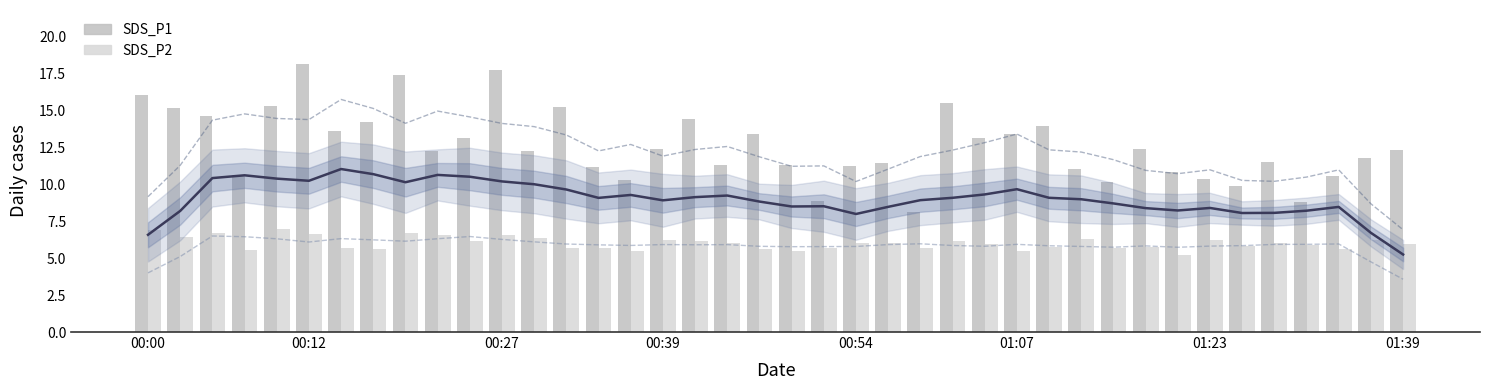

Reading right to left, transcribe all the data shown in this chart.

SDS_P1: 12.3	11.8	10.5	8.8	11.5	9.9	10.3	10.8	12.3	10.2	11.0	13.9	13.4	13.1	15.5	8.1	11.4	11.2	8.8	11.3	13.4	11.3	14.4	12.3	10.3	11.2	15.2	12.2	17.7	13.1	12.2	17.4	14.2	13.6	18.1	15.3	10.6	14.6	15.2	16.0
SDS_P2: 6.0	6.2	5.6	5.9	6.0	5.8	6.2	5.2	5.7	5.7	6.3	5.8	5.5	6.0	6.1	5.7	6.0	6.0	5.7	5.5	5.6	6.0	6.2	6.2	5.5	5.7	5.7	6.4	6.5	6.2	6.5	6.7	5.6	5.7	6.6	7.0	5.5	6.7	6.4	6.9